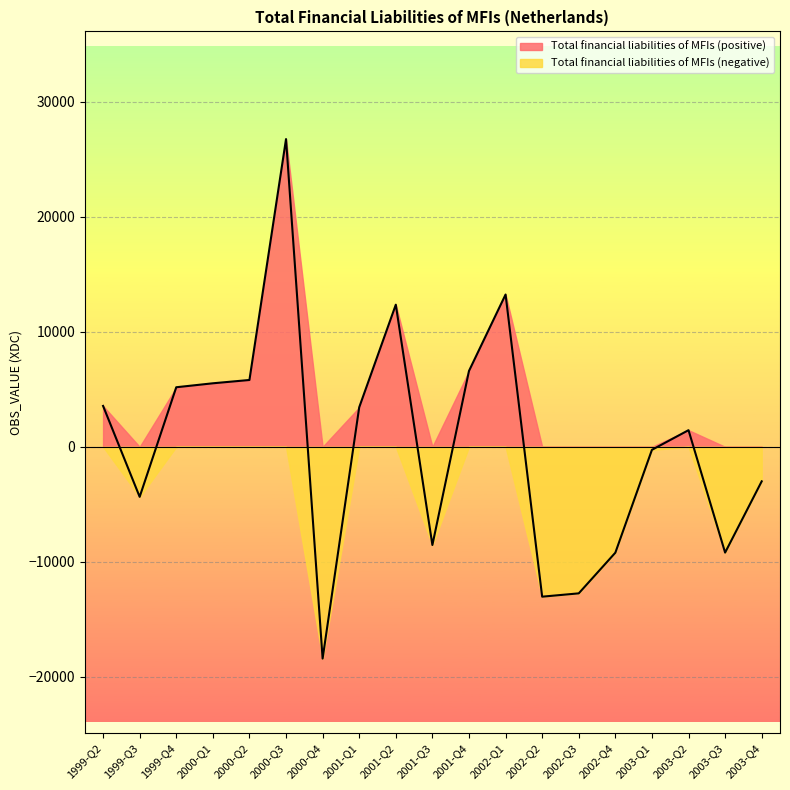

What is the difference between the values at 2003-Q2 and 2002-Q1?

11801